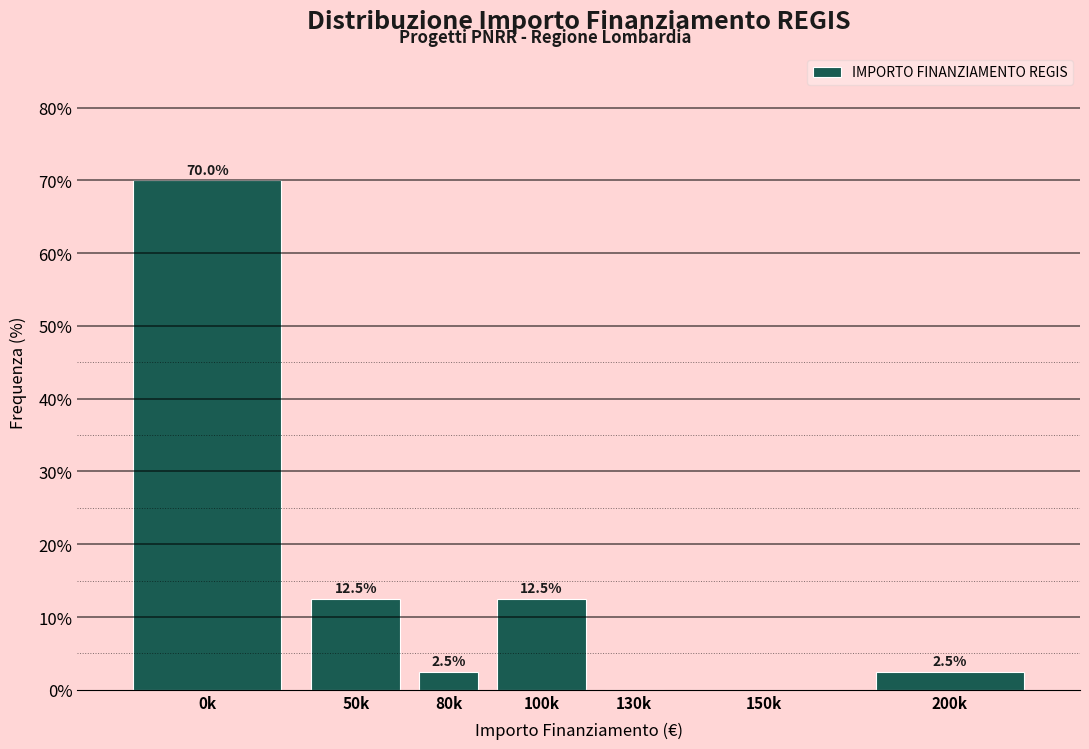

Reading left to right, extract all data points from this chart.

0k=70.0	50k=12.5	80k=2.5	100k=12.5	130k=0.0	150k=0.0	200k=2.5